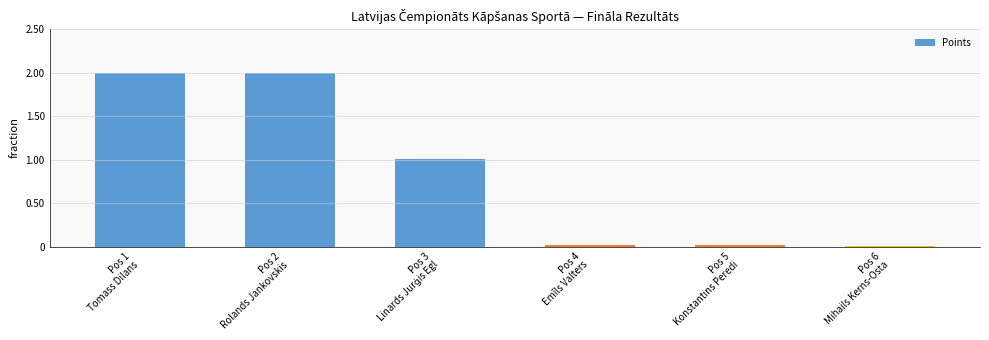

Are the bars horizontal?

No